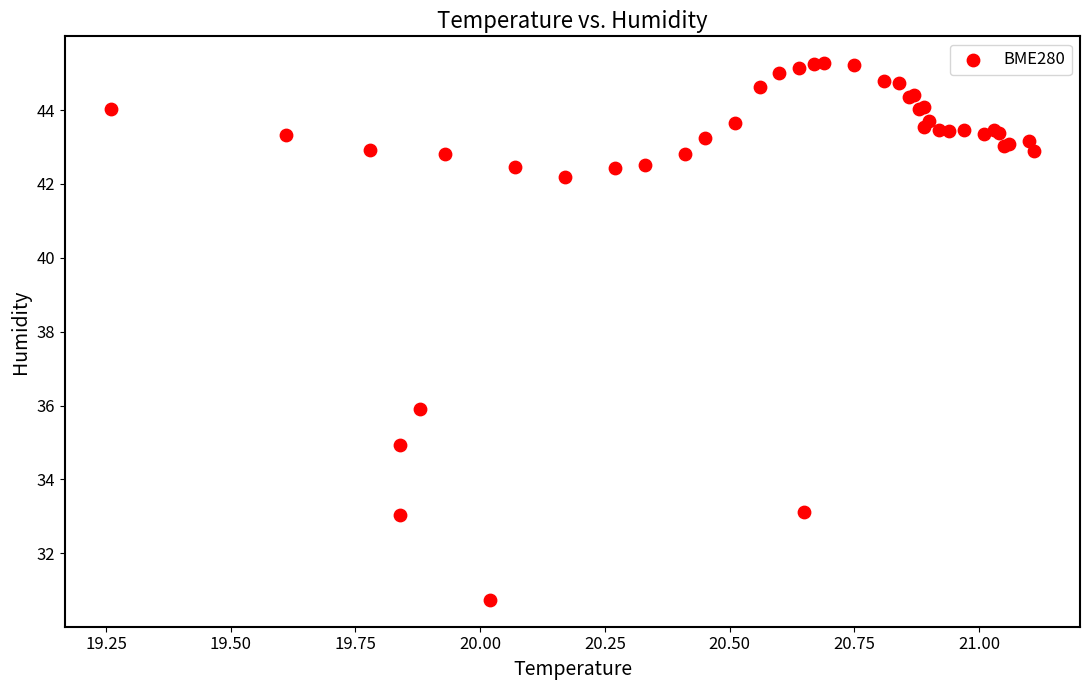

What Y value in the scatter plot is closest to 38?

35.9